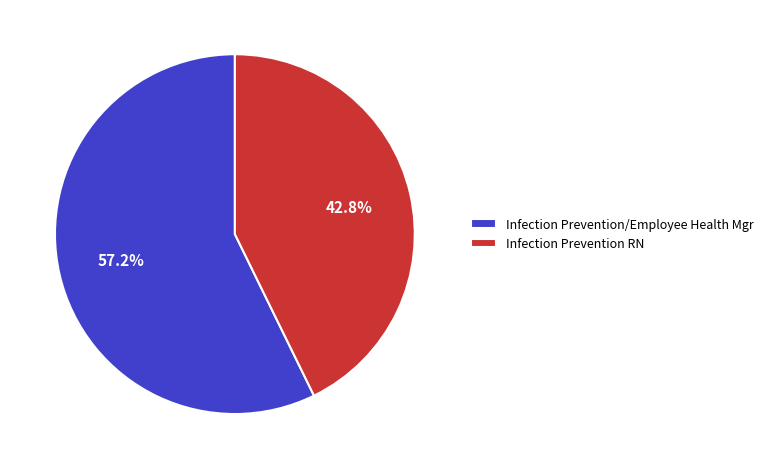

Between Infection Prevention/Employee Health Mgr and Infection Prevention RN, which is larger?

Infection Prevention/Employee Health Mgr